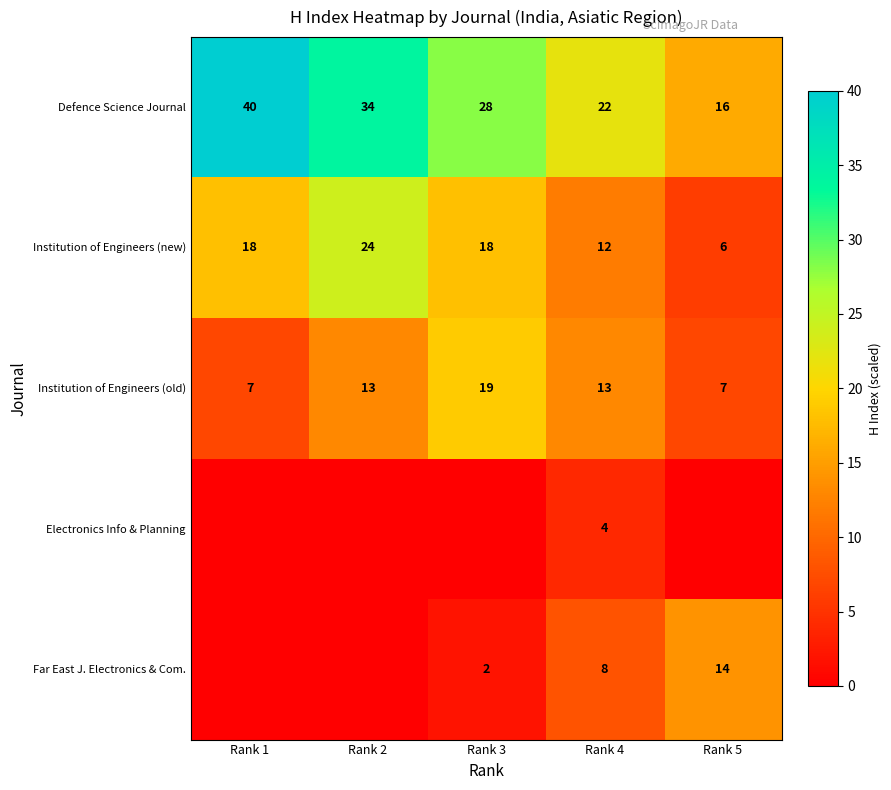

At which category is the sum across all series the highest?

Rank 2